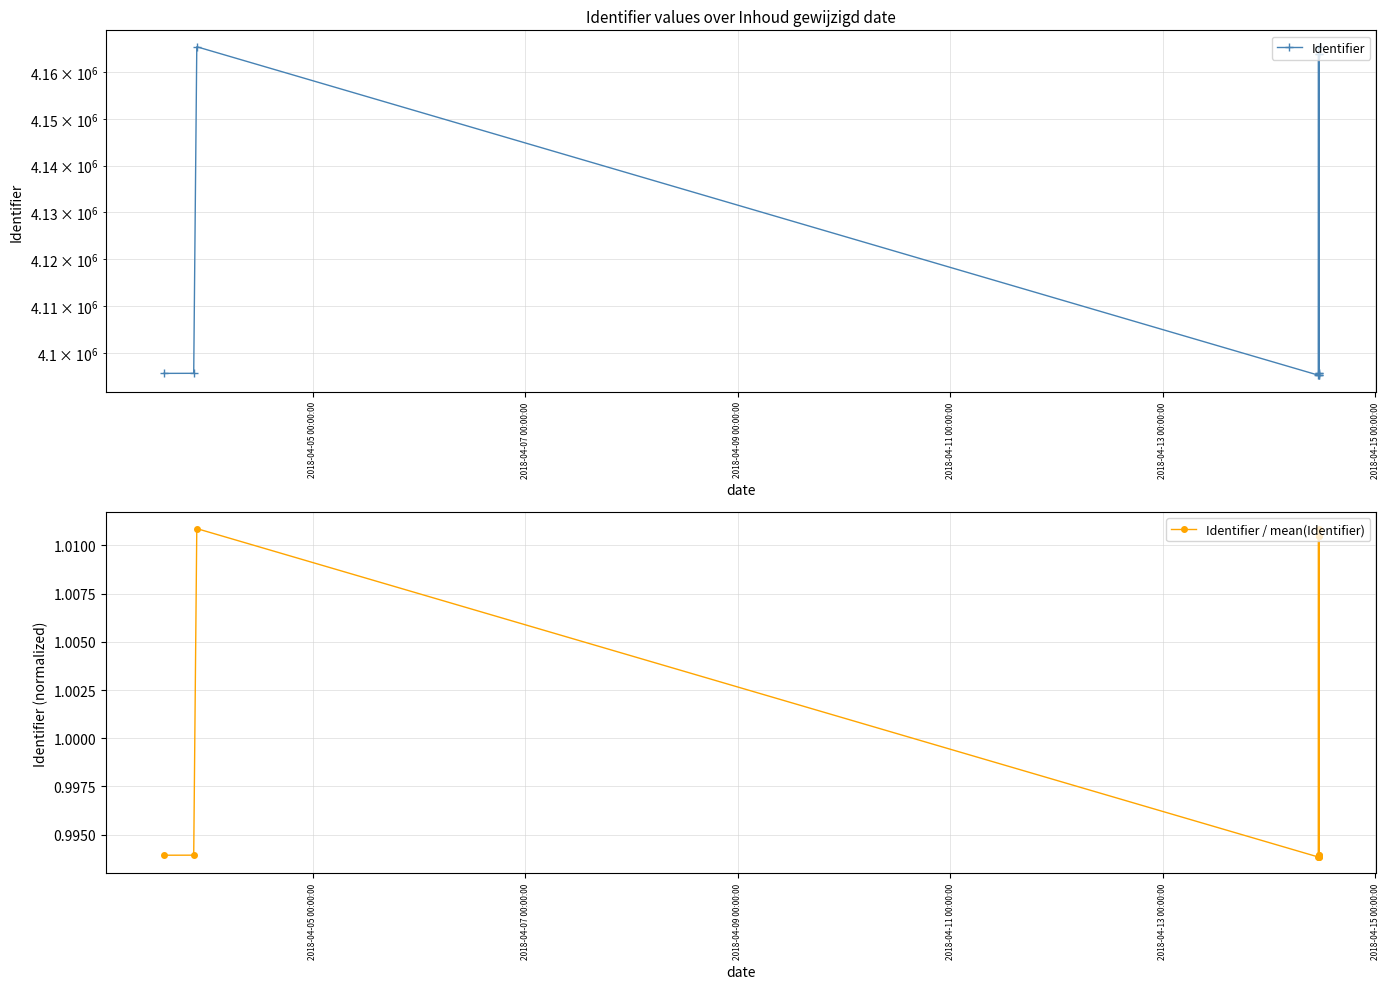

How many distinct data groups are displayed?

2